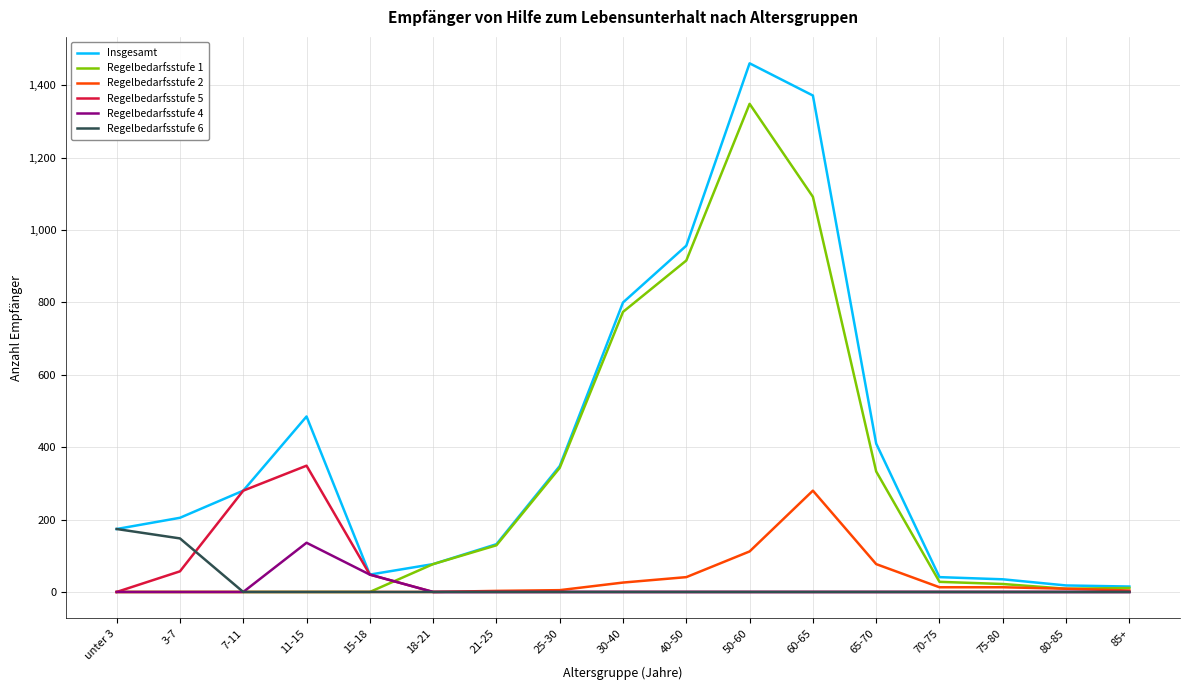

The value of Regelbedarfsstufe 1 at 75-80 is 22. True or false?

True